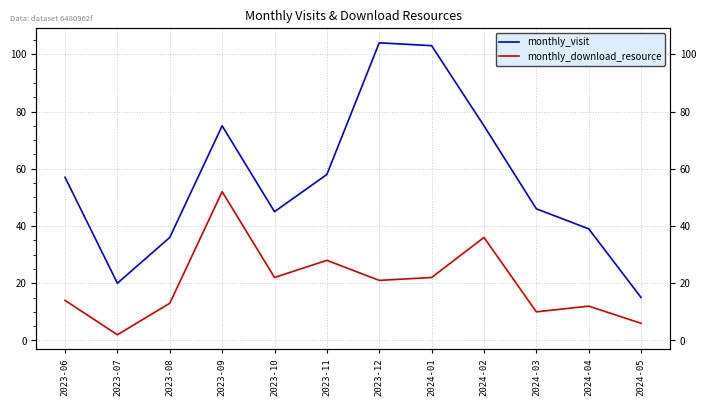

What is the difference between the second highest and second lowest values in the monthly_visit series?

83